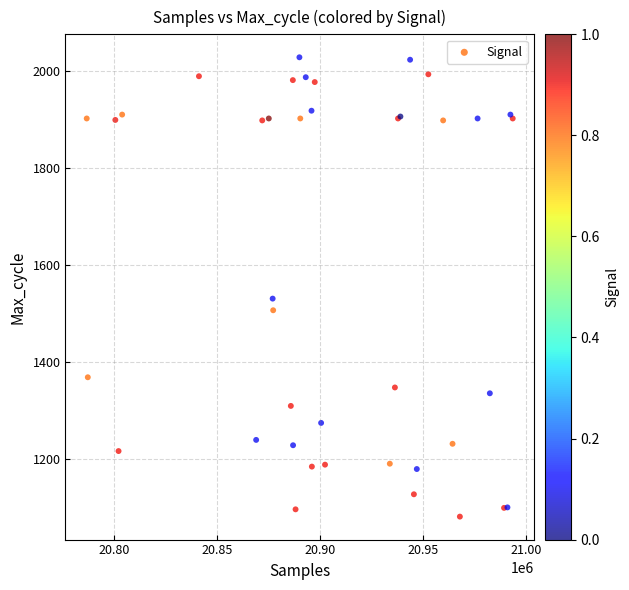

What Y value in the scatter plot is closest to 1555?

1531